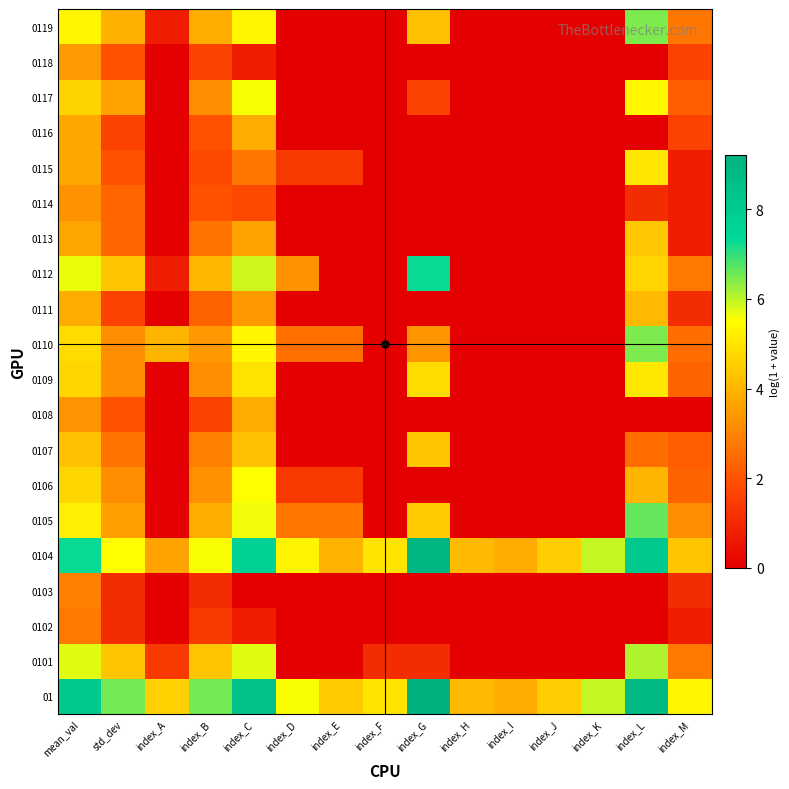

What is the difference between the highest and lowest values at index_G?

9.2